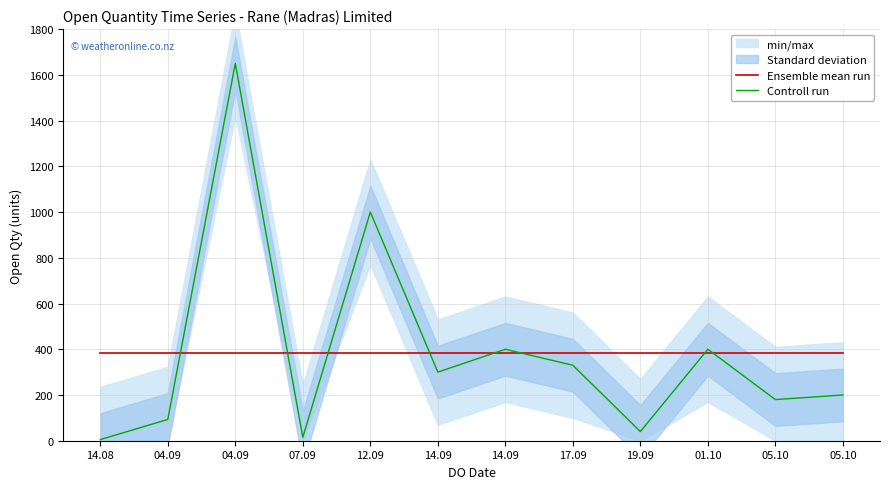

At which category does the chart reach its peak across all series?

04.09